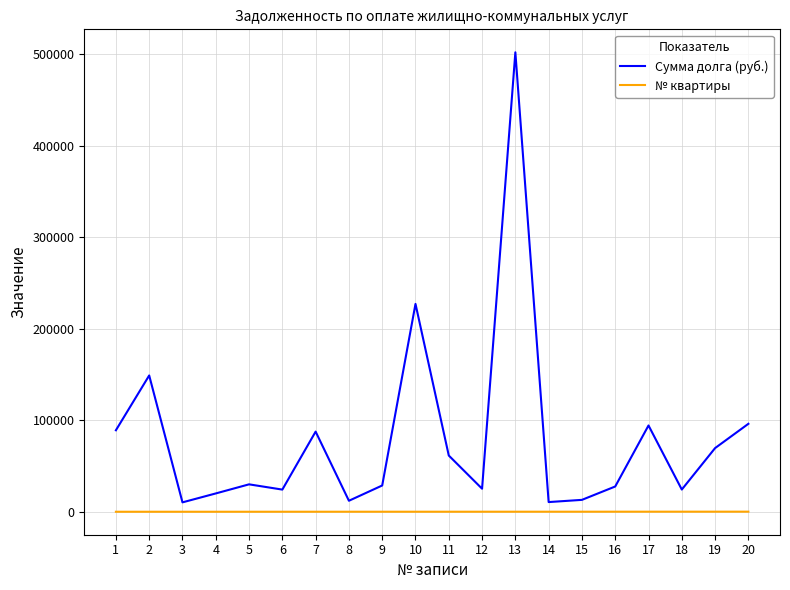

Which series has the widest spread of values?

Сумма долга (руб.)